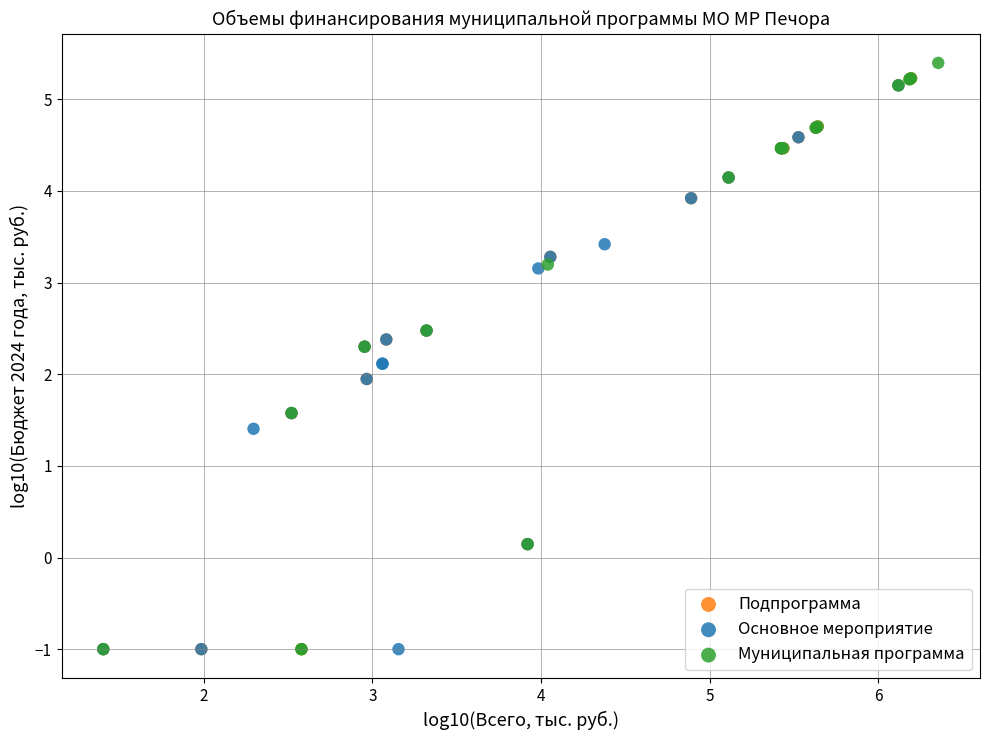

What are all the series names shown in the legend?

Подпрограмма, Основное мероприятие, Муниципальная программа